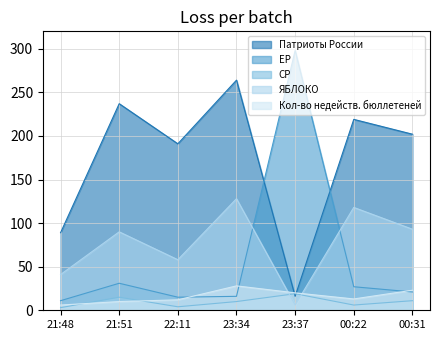

At which category is the sum across all series the highest?

23:34